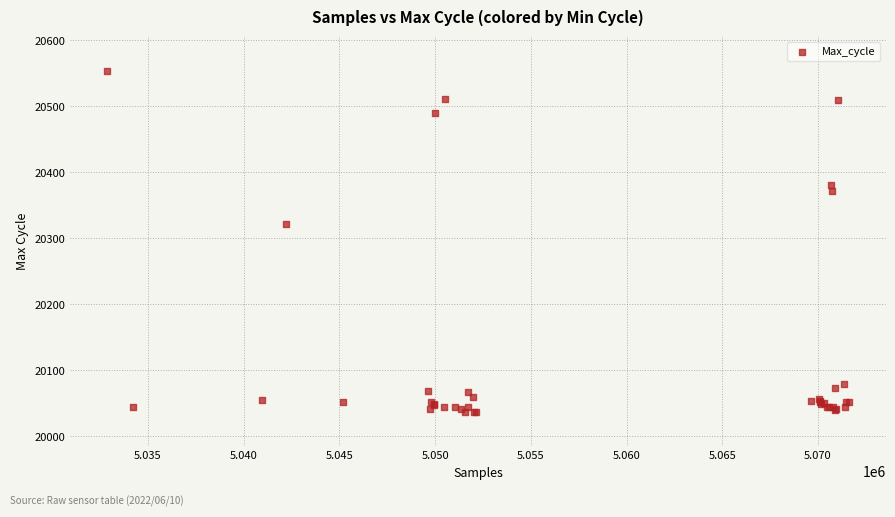

What Y value in the scatter plot is closest to 20295?

20321